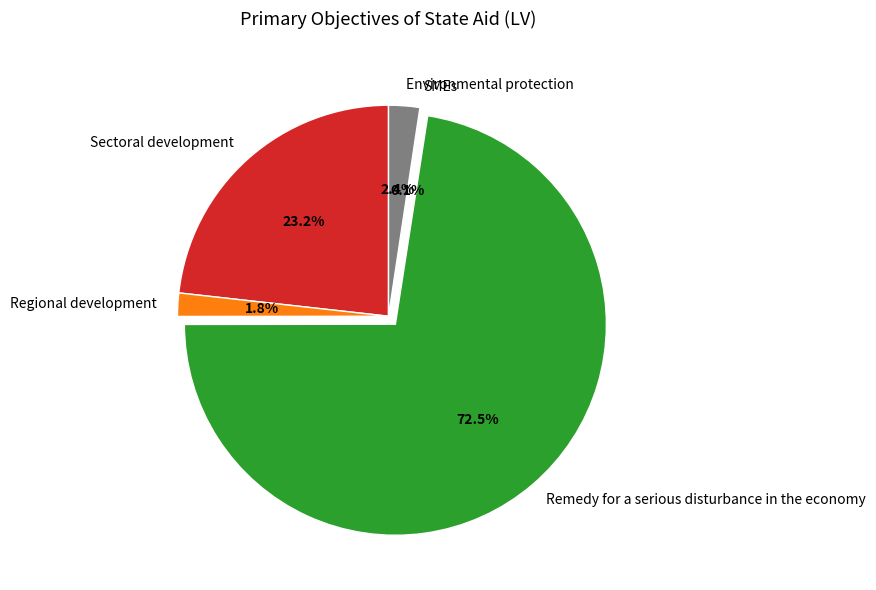

Combined, what portion of the pie is Sectoral development and Regional development?

25.0%